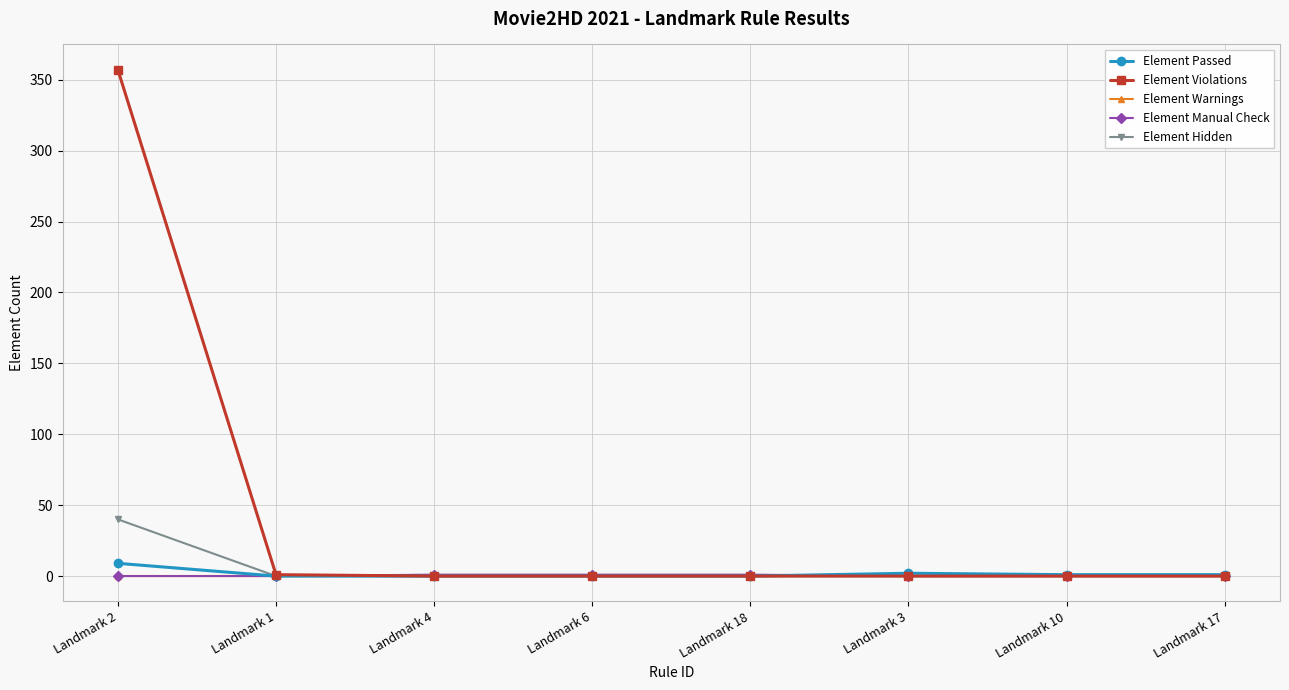

Is this an area chart (filled region under the line)?

No